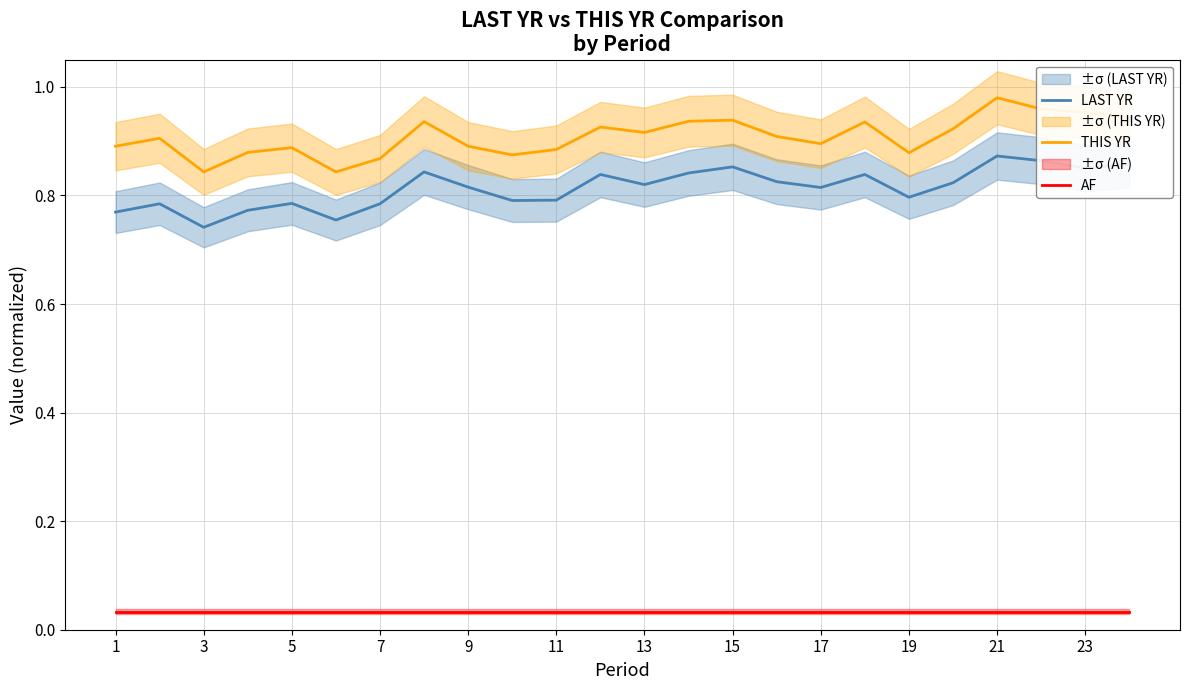

The AF series shows 0.0 at 1. True or false?

True